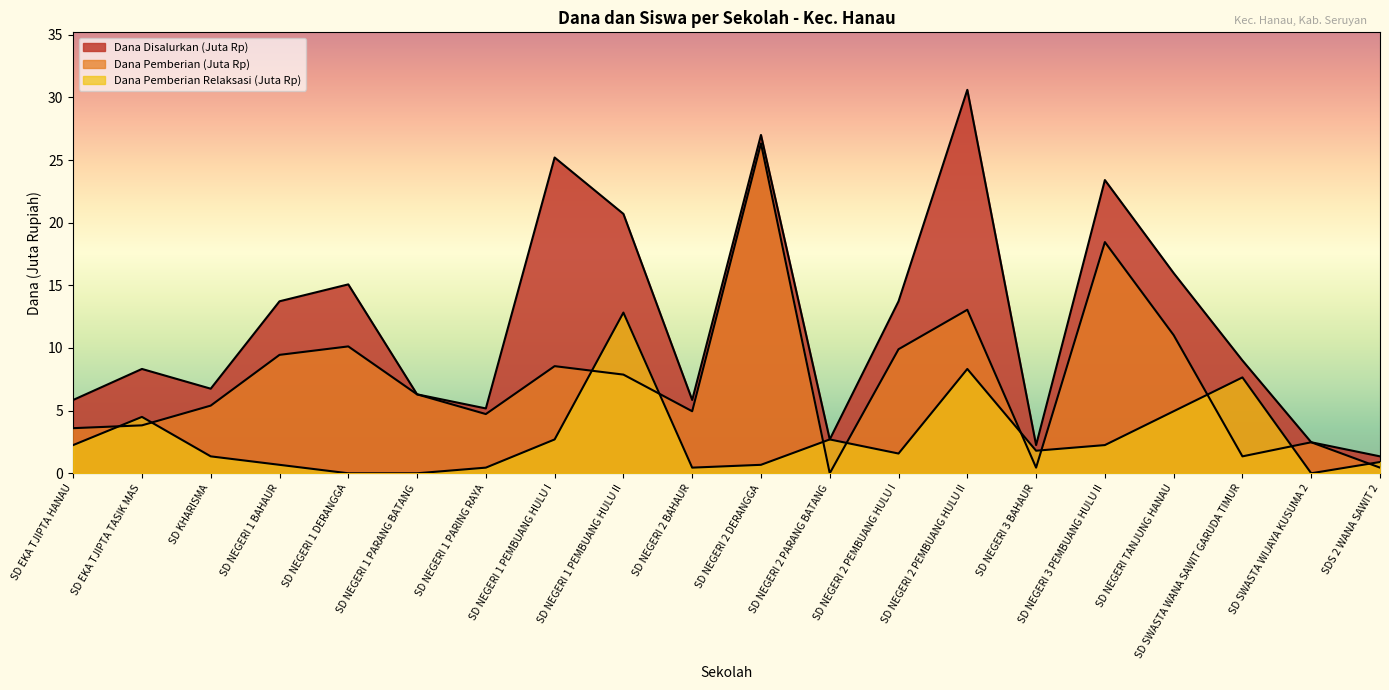

At which category is the sum across all series the highest?

SD NEGERI 2 DERANGGA